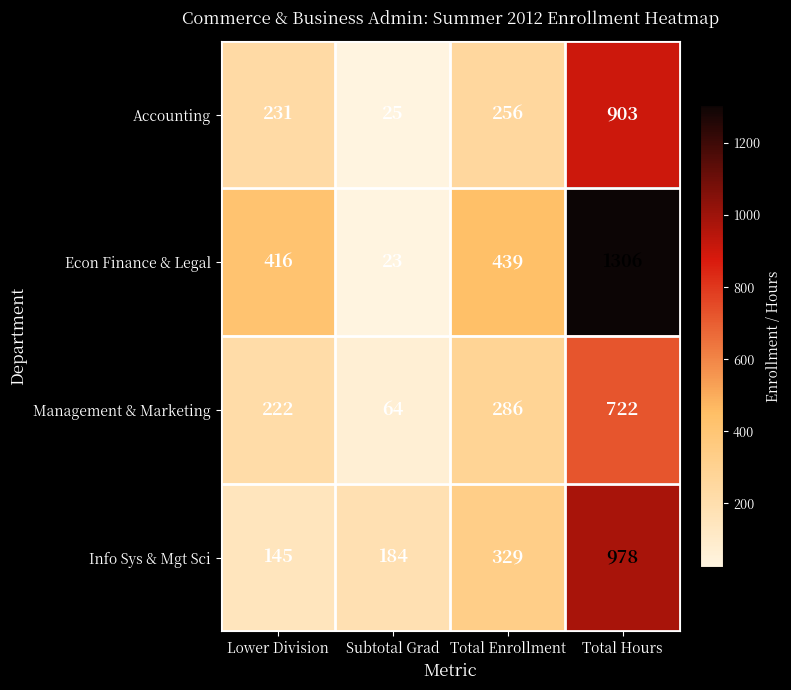

Between Subtotal Grad and Total Hours, which series saw the biggest shift?

Econ Finance & Legal